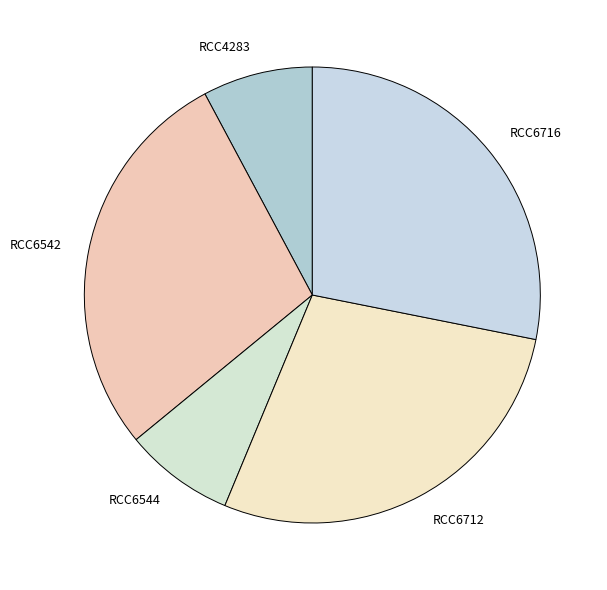

What is the ratio of the value at RCC6716 to the value at RCC6544?

3.6